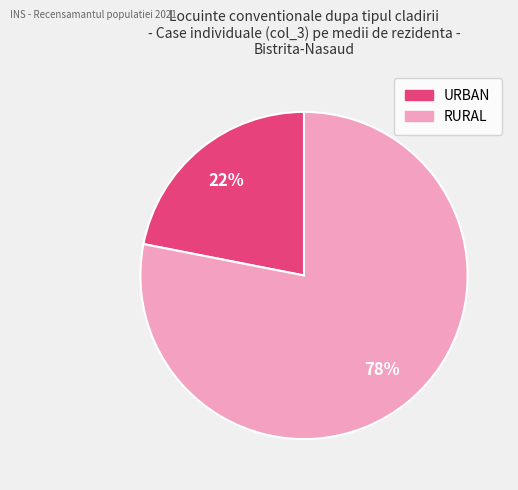

Which has a higher value, RURAL or URBAN?

RURAL